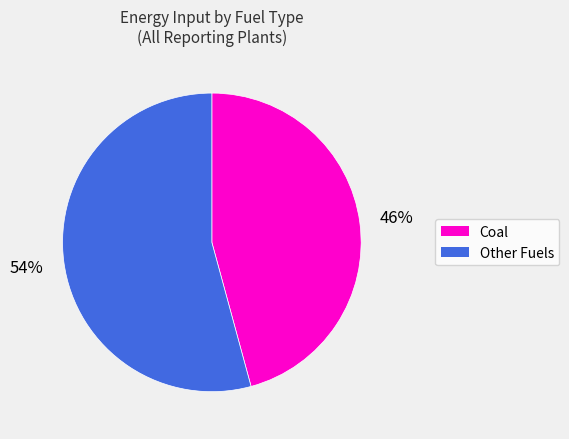

To the nearest percent, what is the difference between the largest and smallest slice percentages?

8%